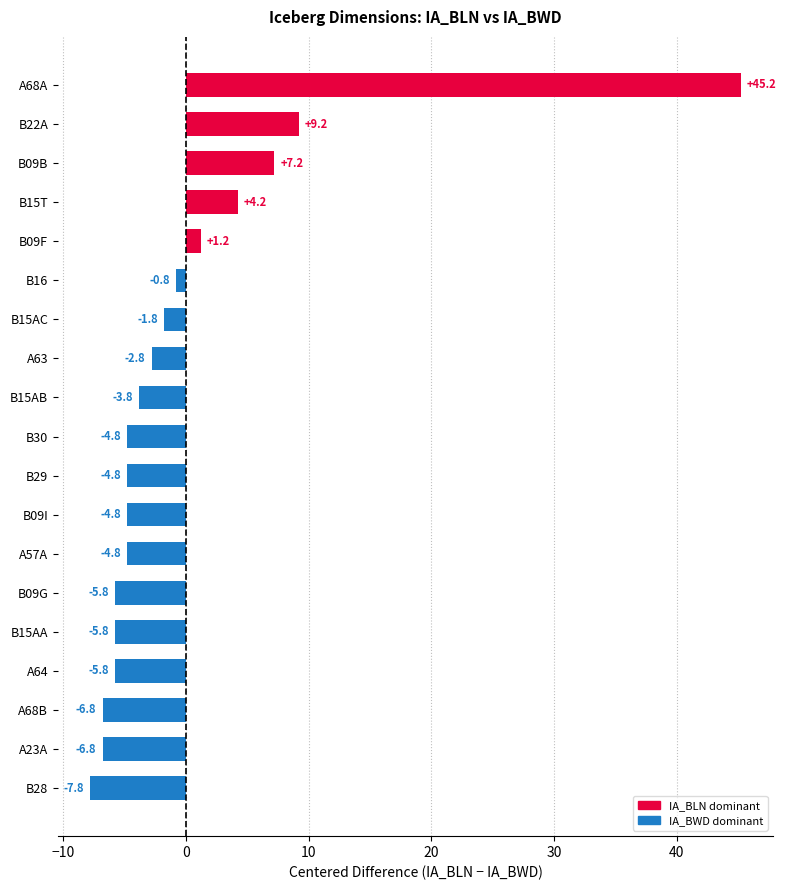

How many data points are above -4?

9